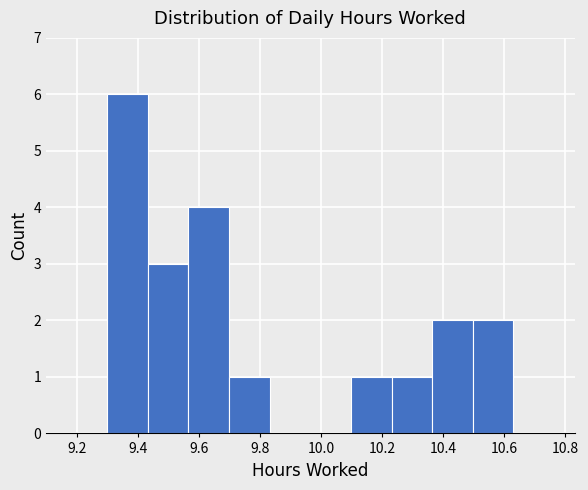

Which range on the x-axis has the tallest bar?

9.30 to 9.44